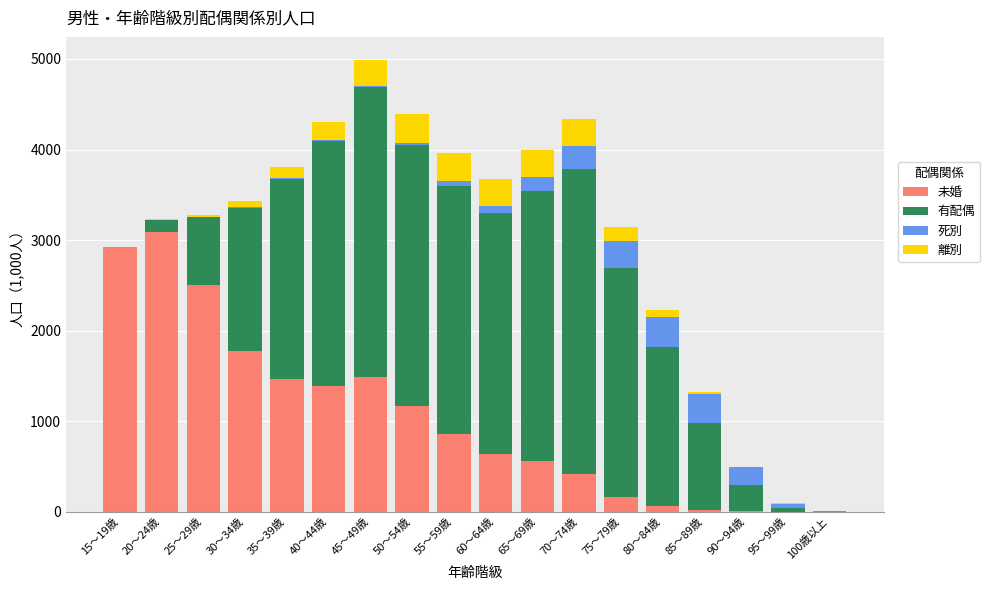

What is the maximum value for 未婚?

3095.1